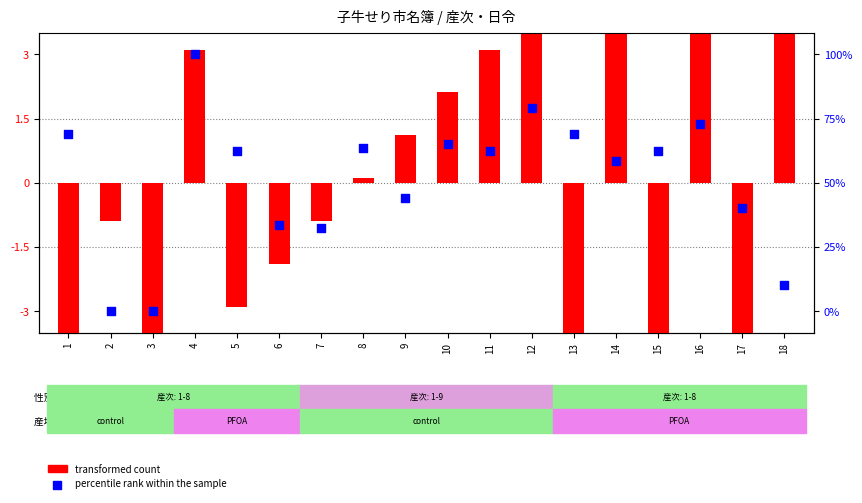

Which series has the largest Y range (max minus min)?

transformed count